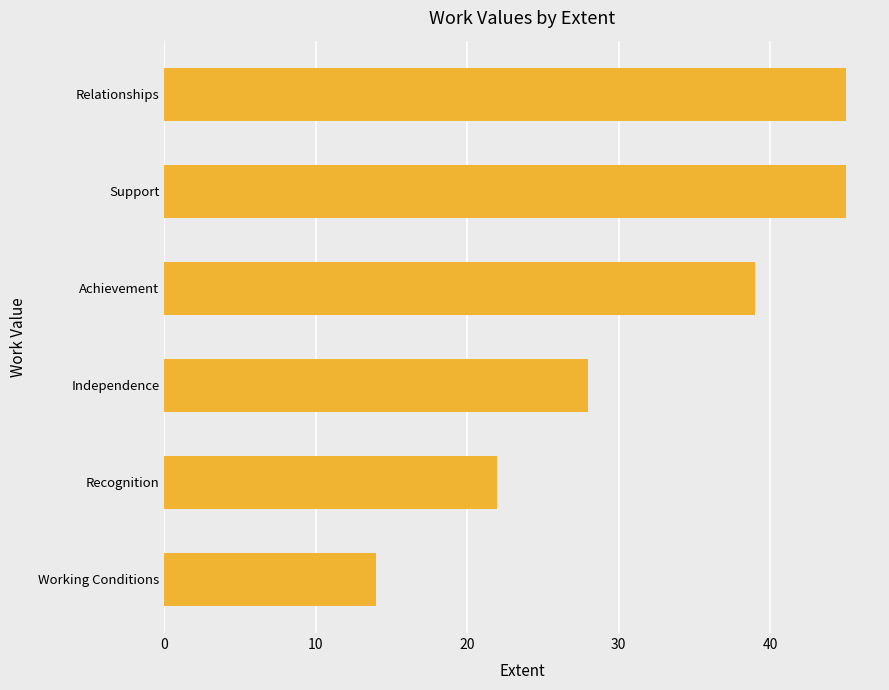

Where is the data nearest to the value 29?

Independence